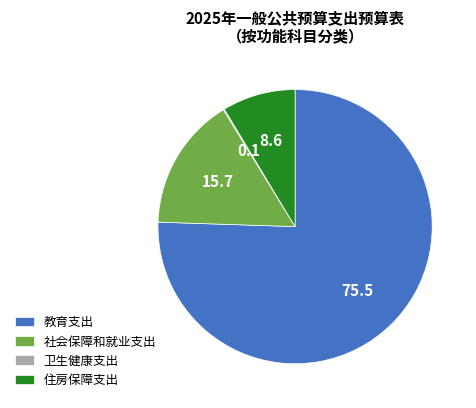

Which slice is the largest?

教育支出